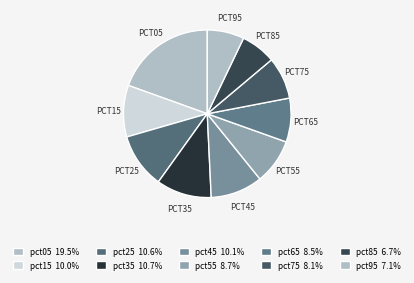

To the nearest percent, what is the difference between the pct75 and pct55 slice percentages?

1%